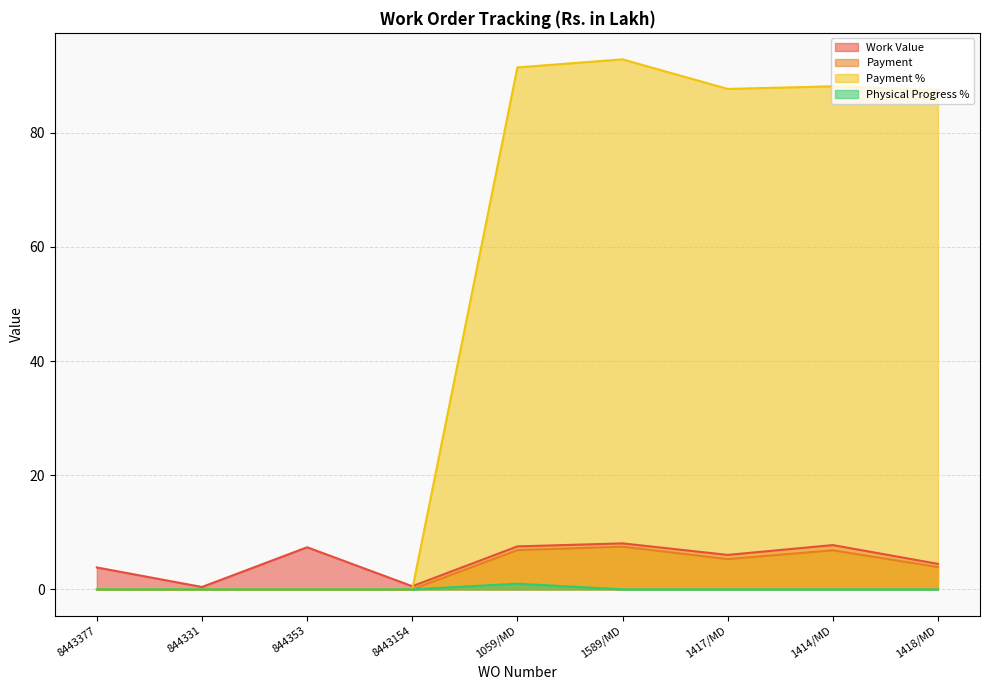

Between 844331 and 8443154, which is larger?

8443154